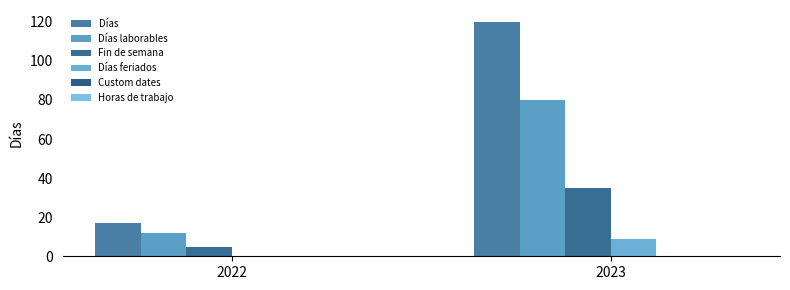

Are the bars grouped side by side (vs. stacked)?

Yes